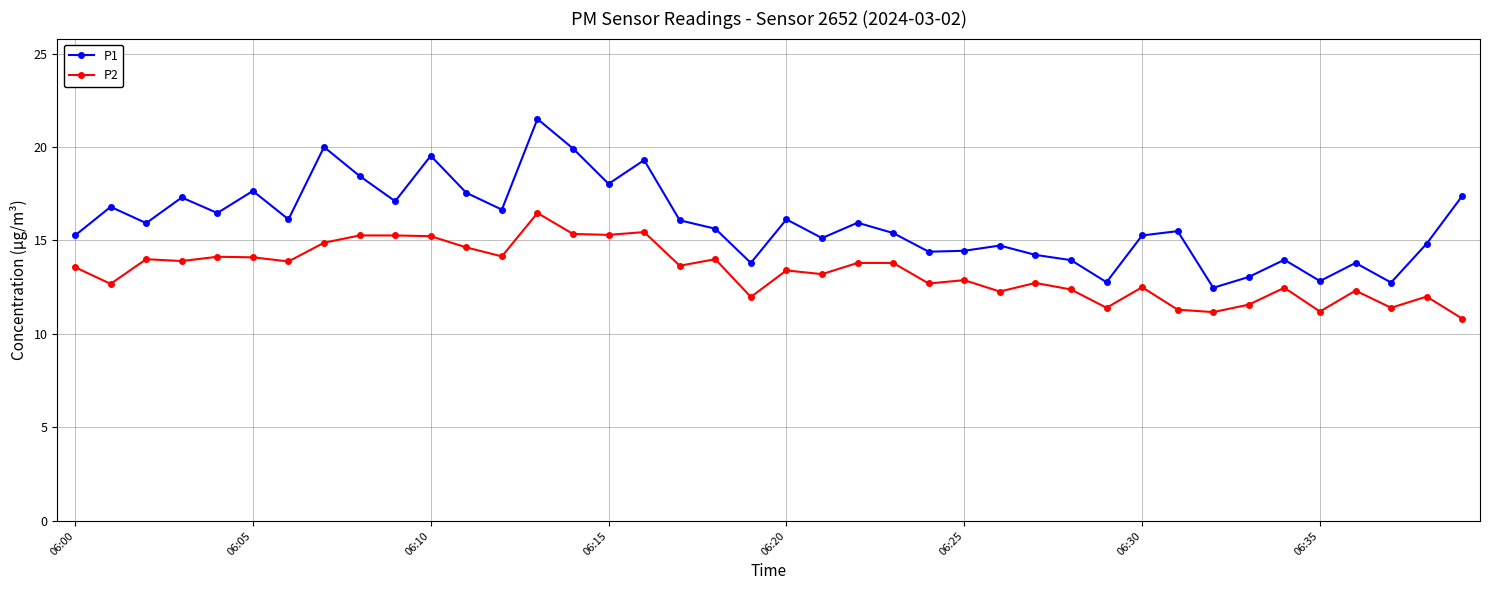

How many lines are shown in the chart?

2